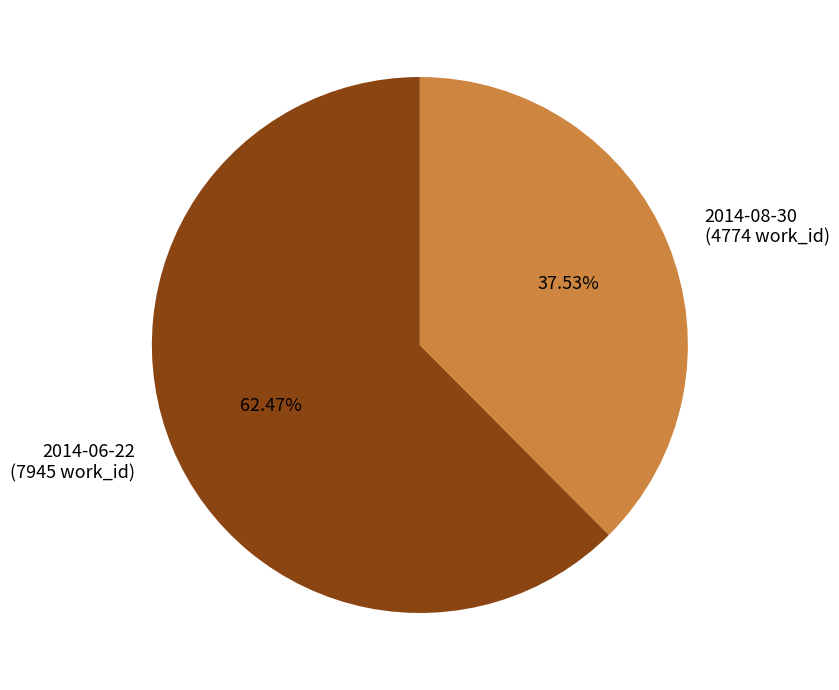

How many slices are in this pie chart?

2